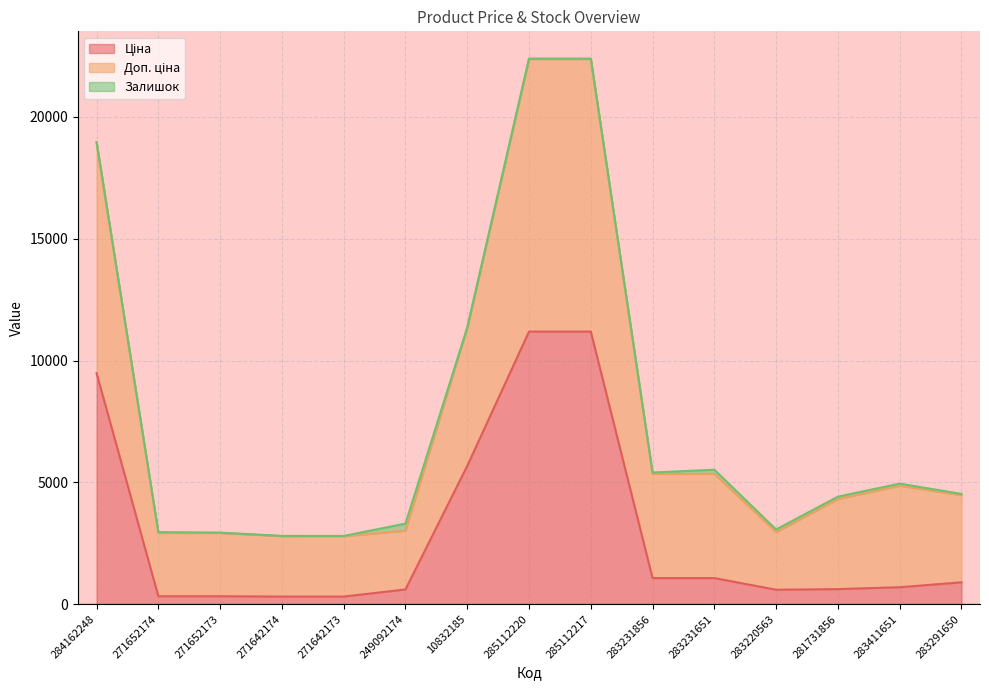

What is the sum of all Ціна values?

44342.4